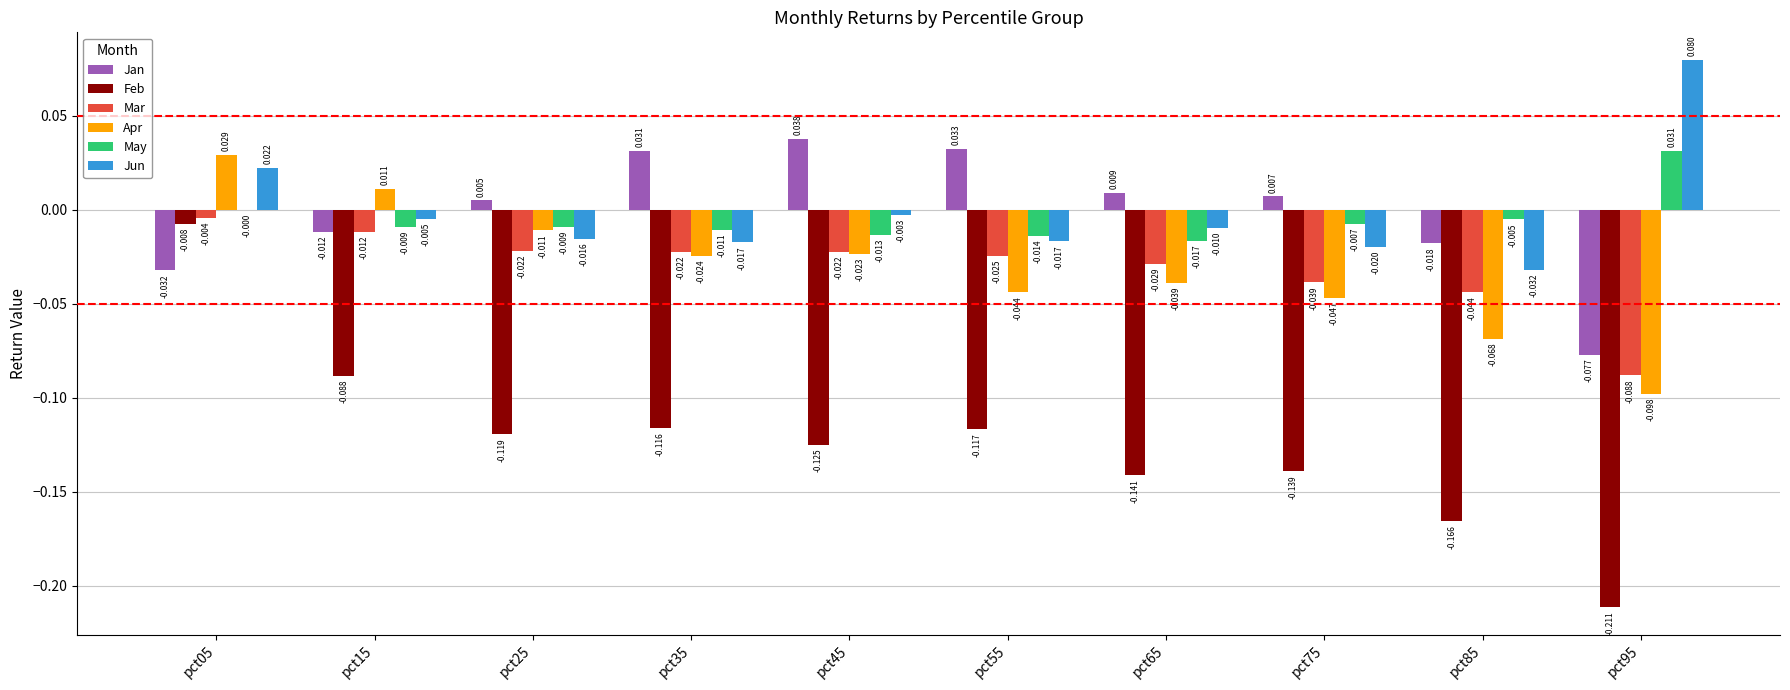

Which series has the largest total across all categories?

Jan